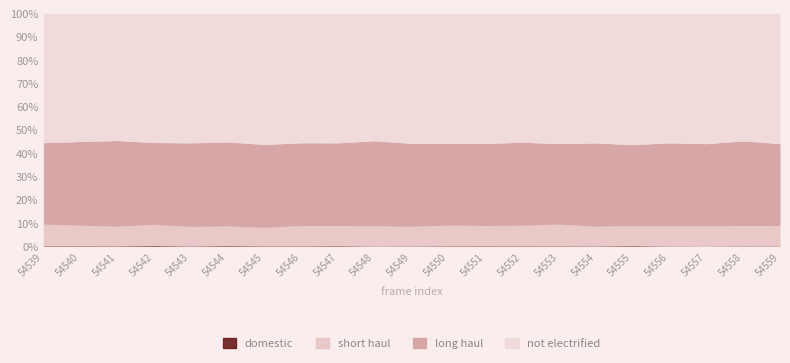

How many interior local valleys does the domestic series have?

5